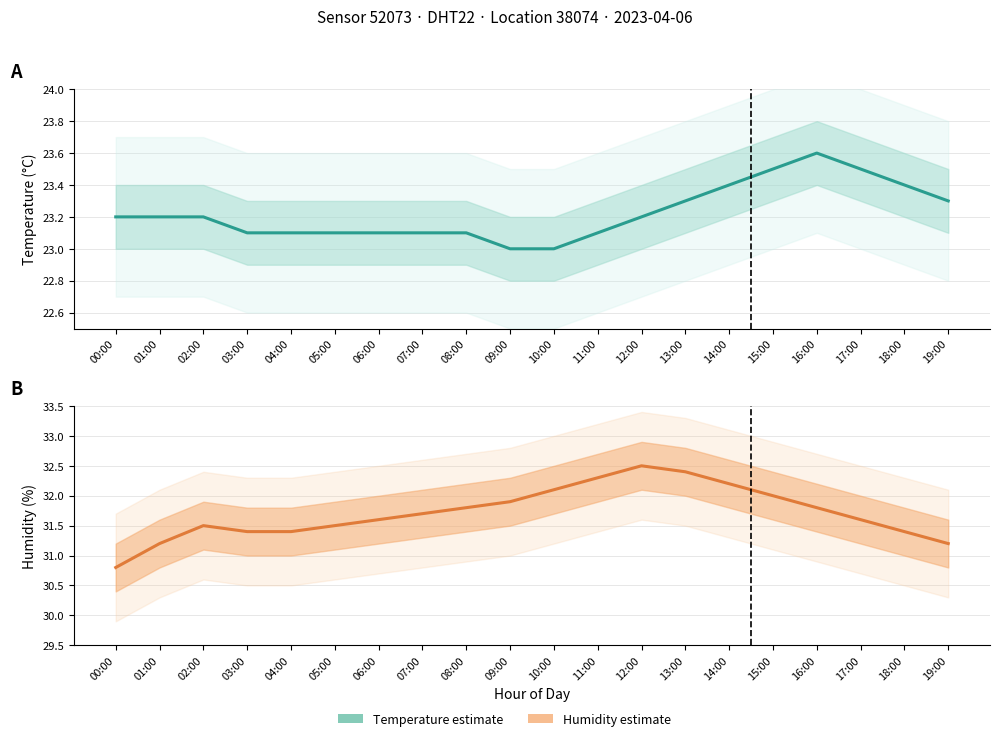

What is the total value across all series at 10:00?

55.1